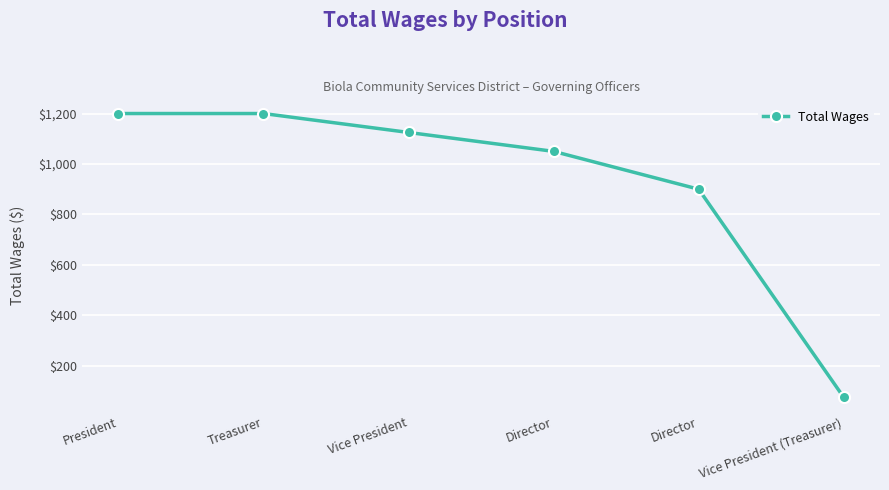

Rank the categories by value from lowest to highest.

Vice President (Treasurer), Director, Director, Vice President, President, Treasurer